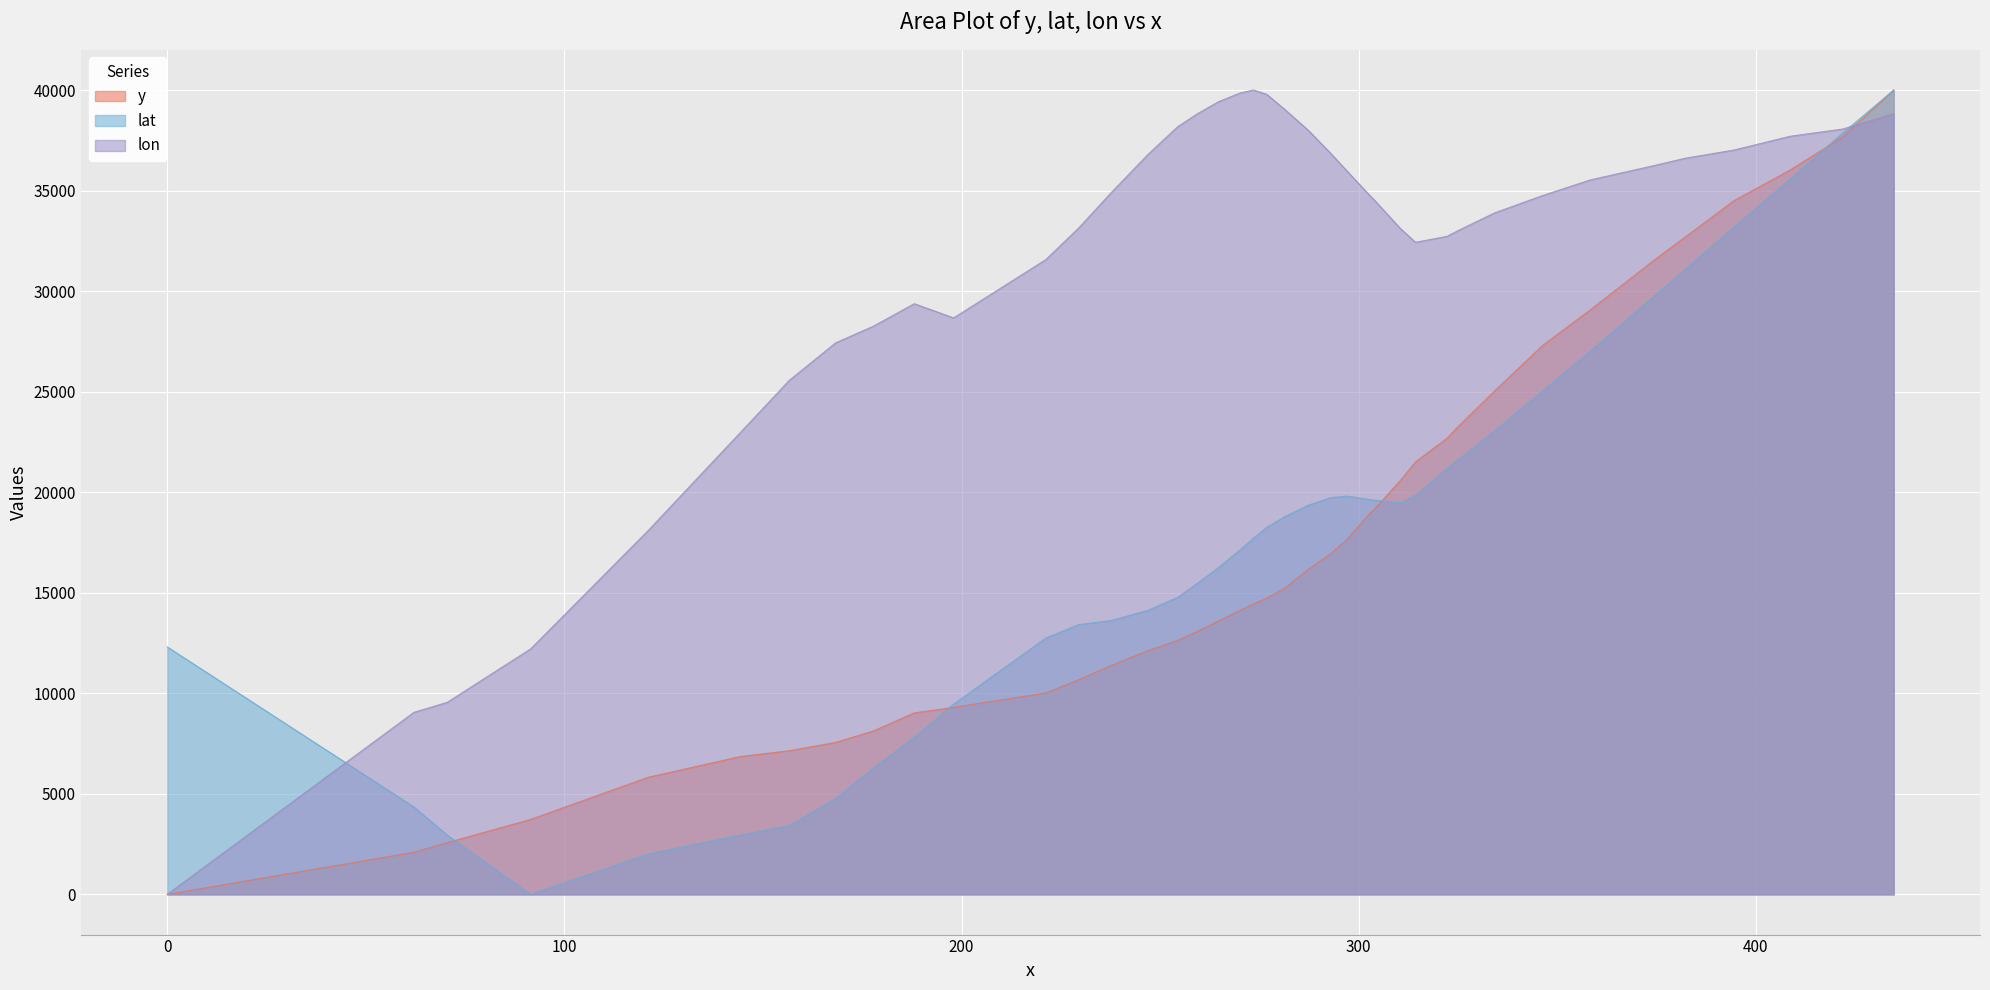

What is the maximum value shown in the chart?

40000.0